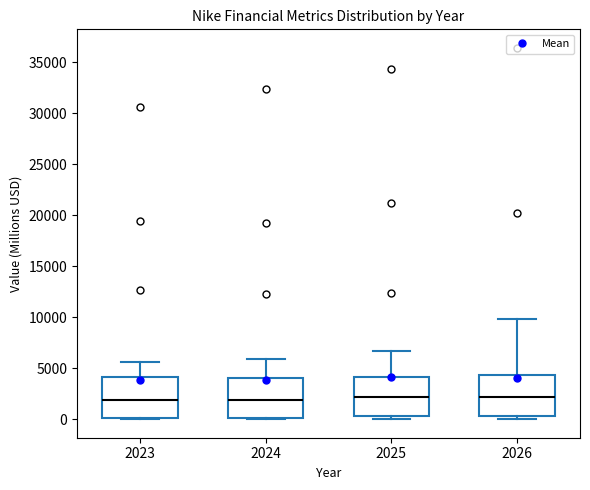

Reading left to right, transcribe this box plot: for each box, give where its median line is, the range the box spans, and where its two whiskers end, as read against the y-axis. The values are not printed on the chart, so give them approximately, as read against the axis.

2023: median 2000, box 0 to 4000, whiskers 0 to 5500
2024: median 2000, box 0 to 4000, whiskers 0 to 6000
2025: median 2000, box 500 to 4000, whiskers 0 to 6500
2026: median 2000, box 500 to 4500, whiskers 0 to 10000